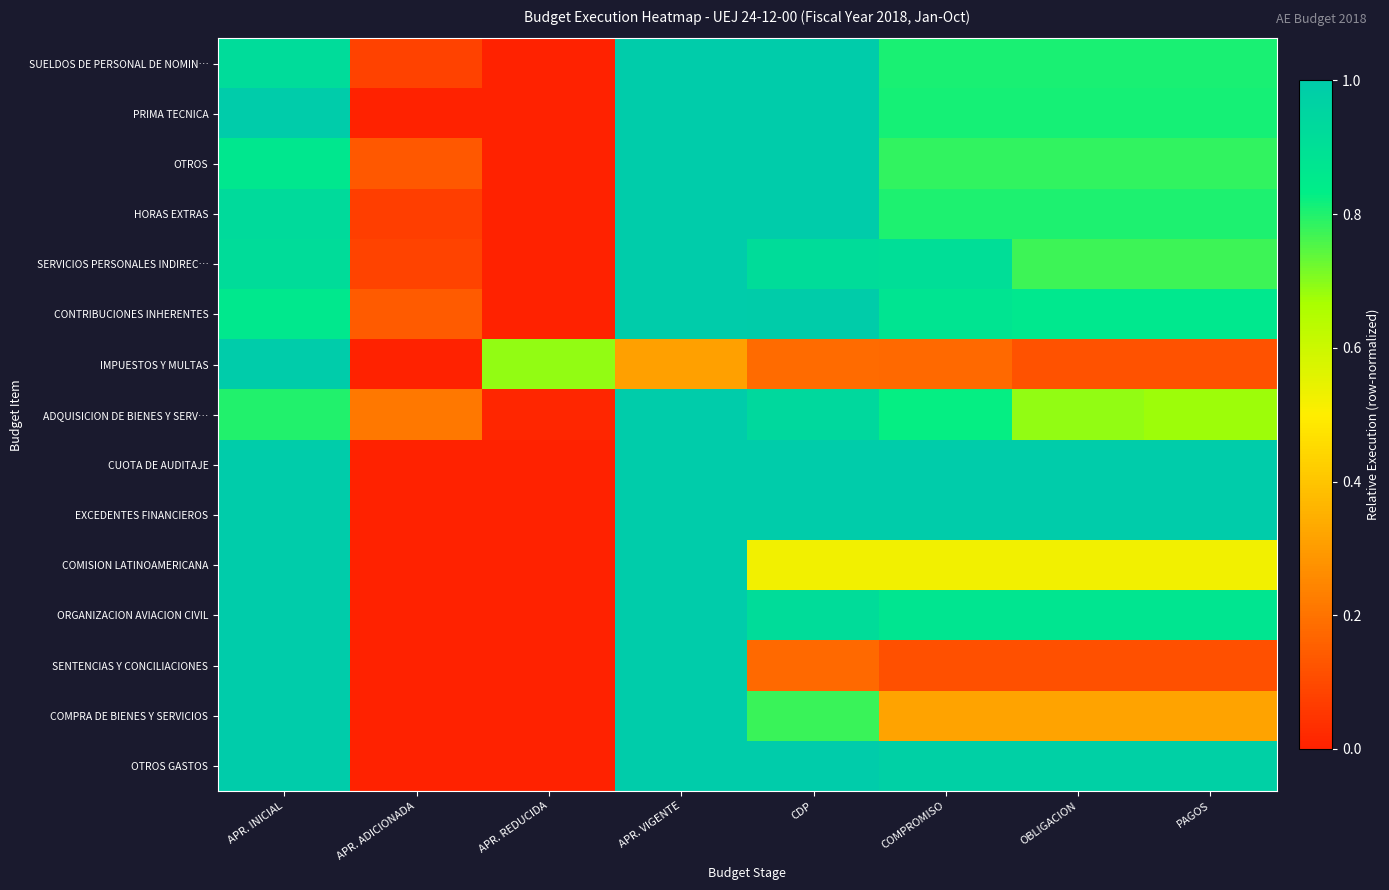

At which category is the sum across all series the highest?

APR. VIGENTE